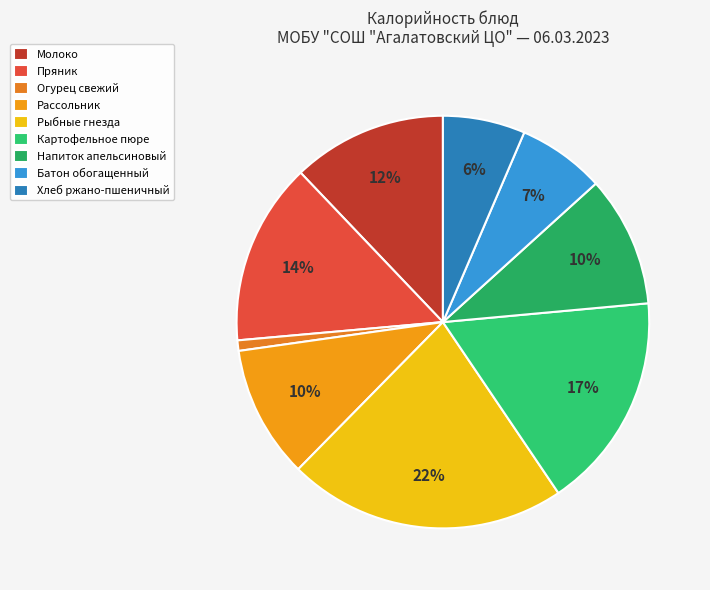

Which category has the smallest portion of the pie?

Огурец свежий